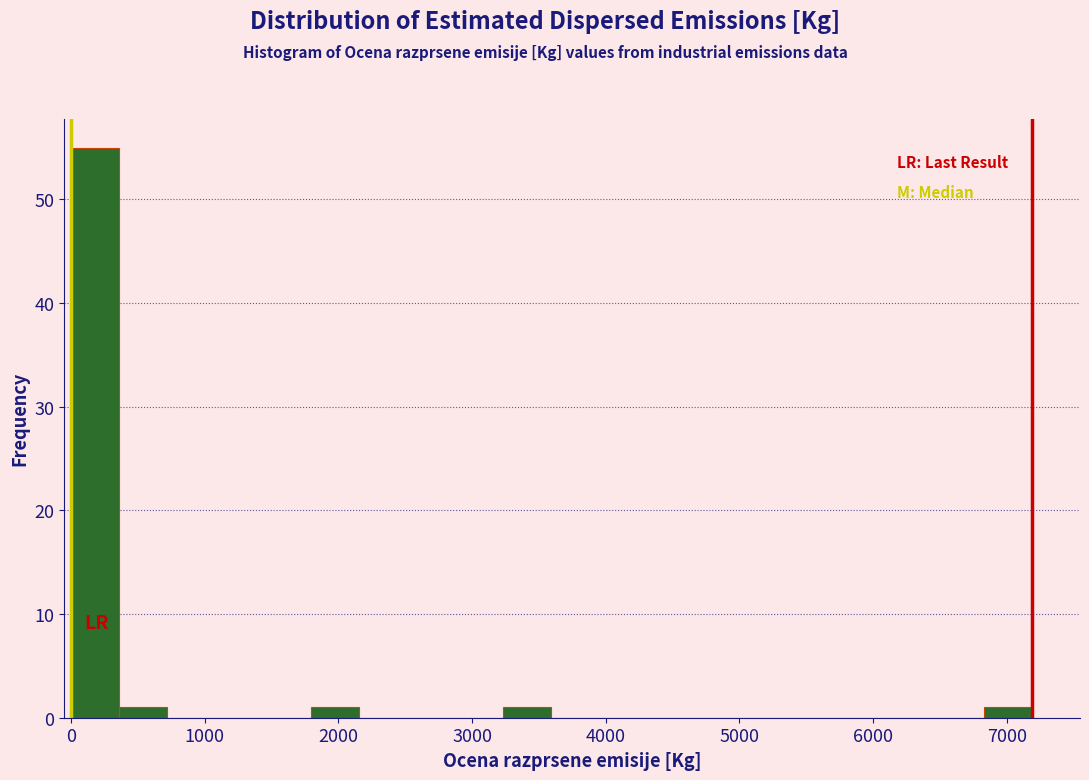

Read against the x-axis, roughly where is the centre of the tallest bar?

200